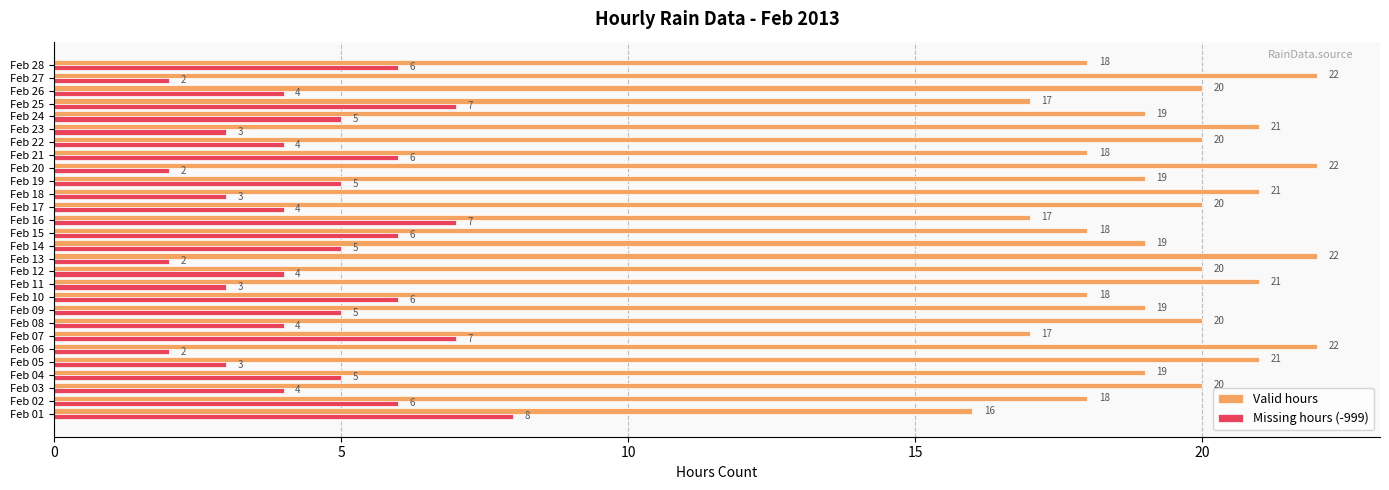

What is the sum of the Valid hours values at Feb 07 and Feb 15?

35